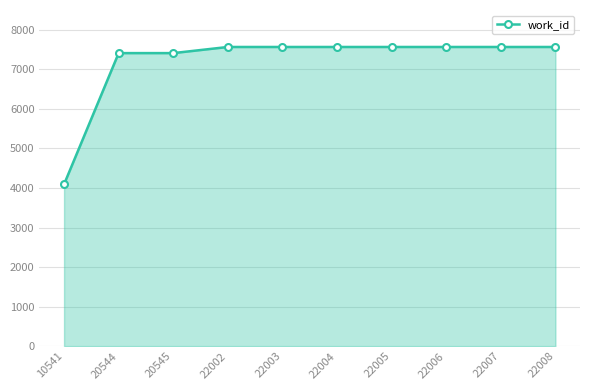

What is the value of the 10th point from the left?

7565